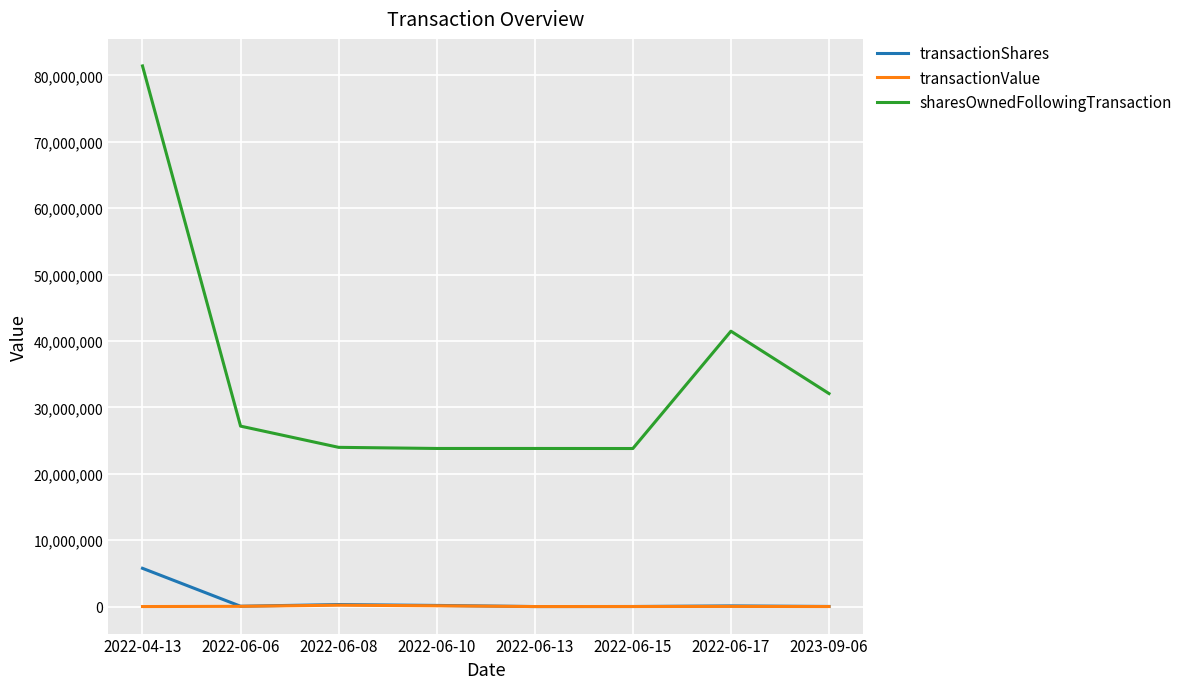

Is the value of sharesOwnedFollowingTransaction at 2022-06-06 greater than the value of transactionValue at 2023-09-06?

Yes